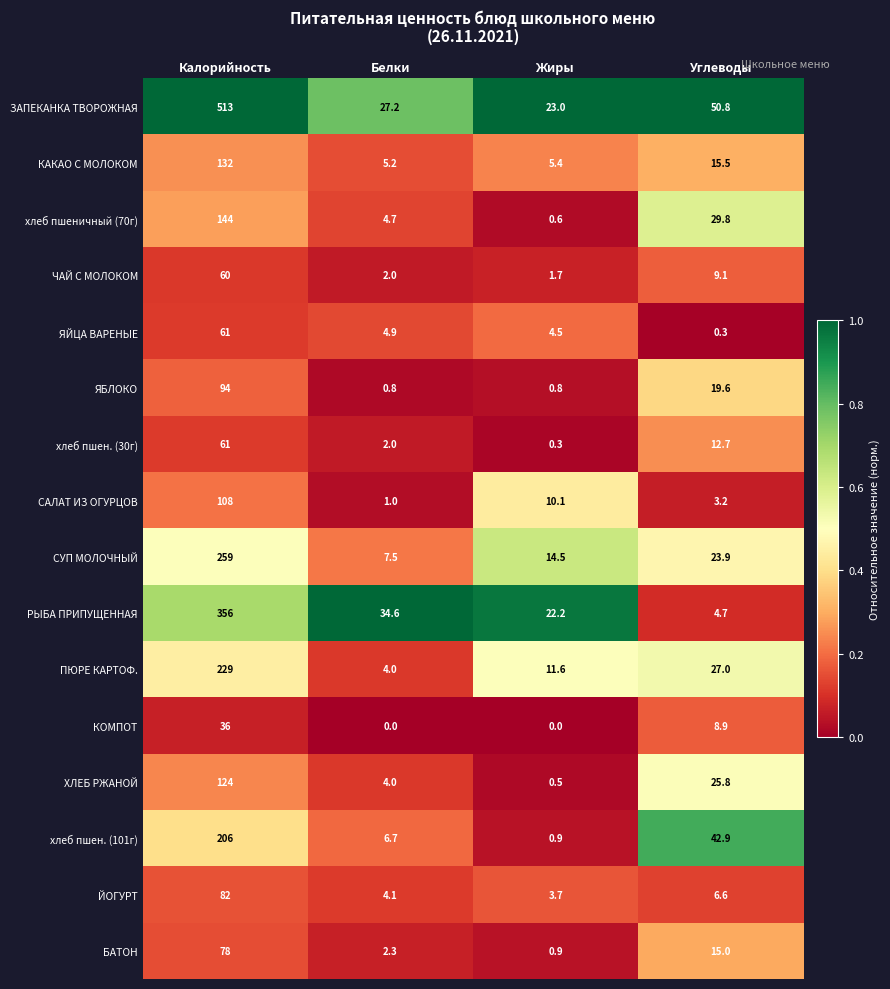

Rank the categories by хлеб пшен. (30г) value from highest to lowest.

Калорийность, Углеводы, Белки, Жиры